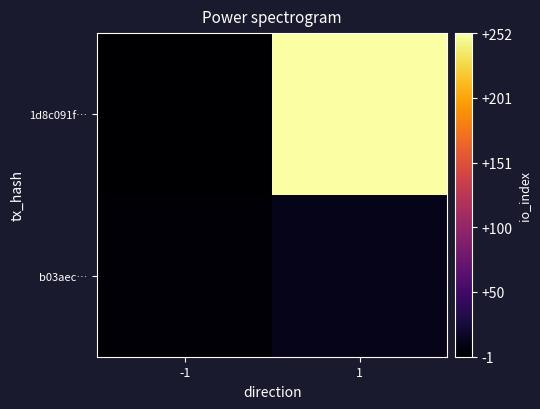

Reading left to right, what are all the values shown in this chart?

1d8c091f…: -1=-1	1=252
b03aec…: -1=1	1=10